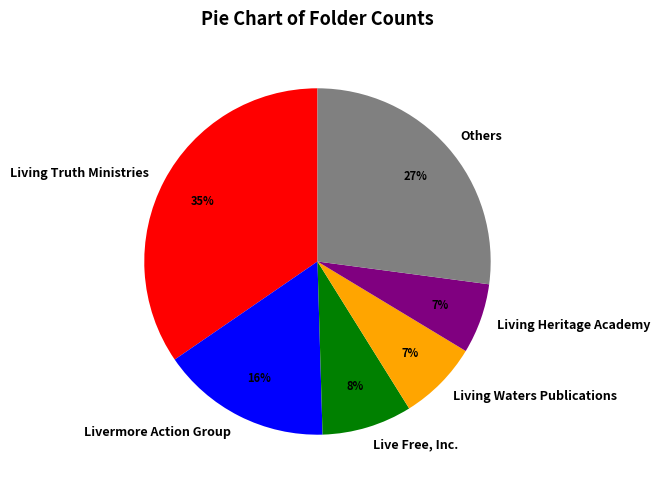

To the nearest percent, what is the difference between the largest and smallest slice percentages?

28%